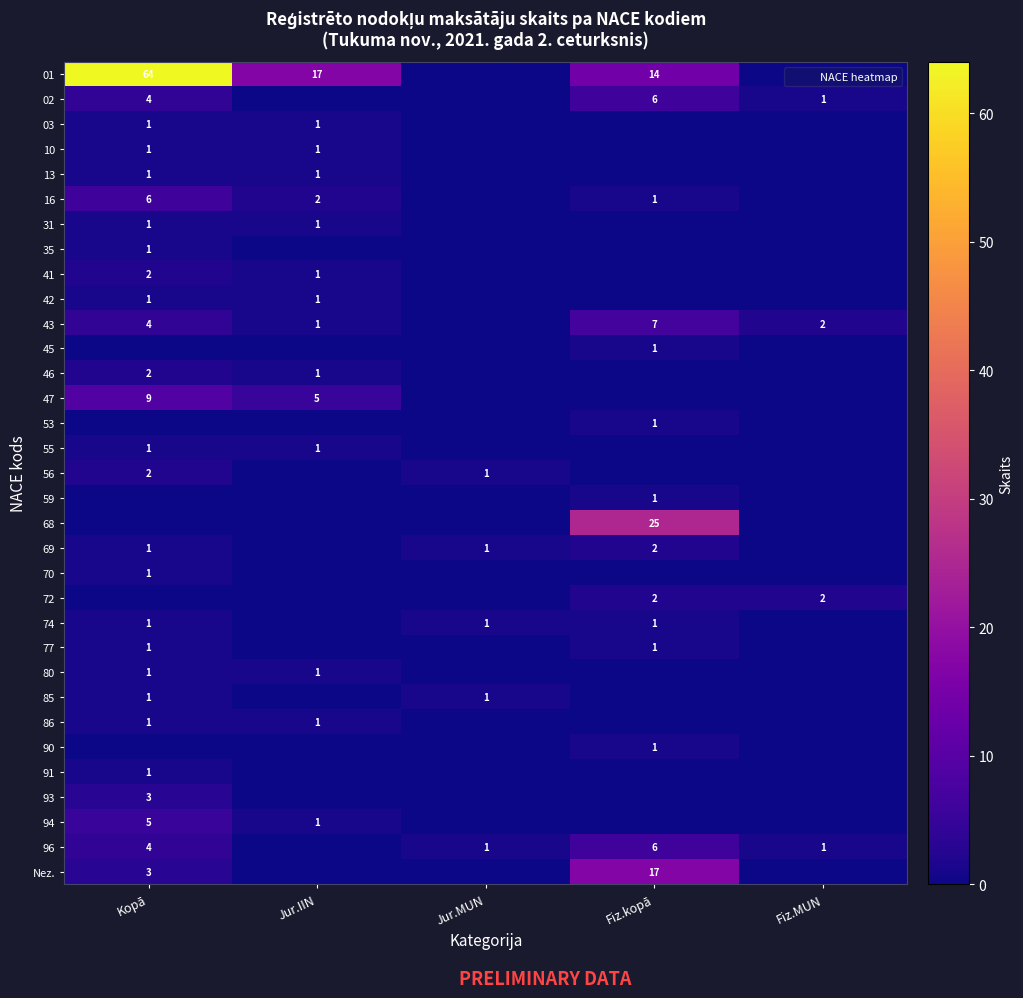

Which category has the highest value across all series?

Kopā